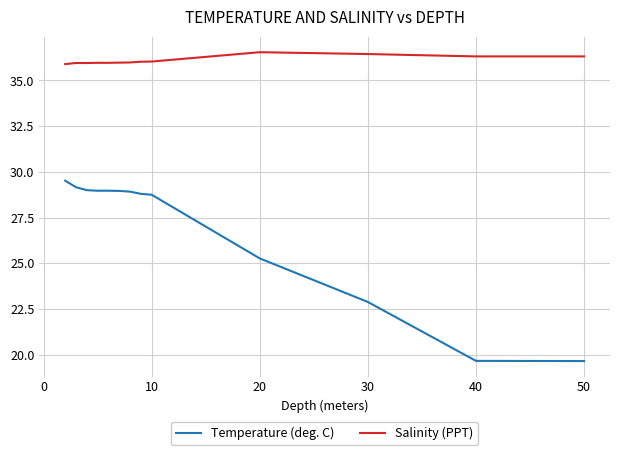

What is the maximum value shown in the chart?

36.5